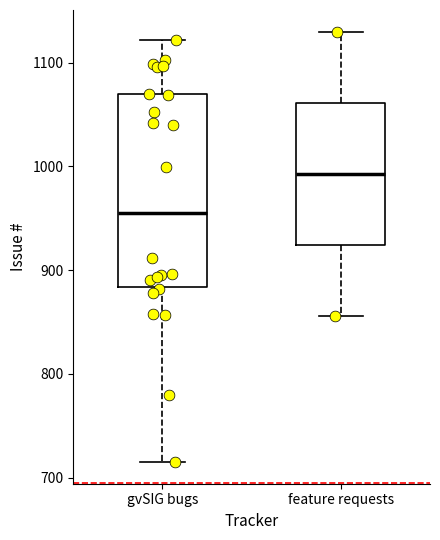

Where does the upper whisker of the box for feature requests end on the y-axis? The values are not printed on the chart, so give them approximately, as read against the axis.

1130